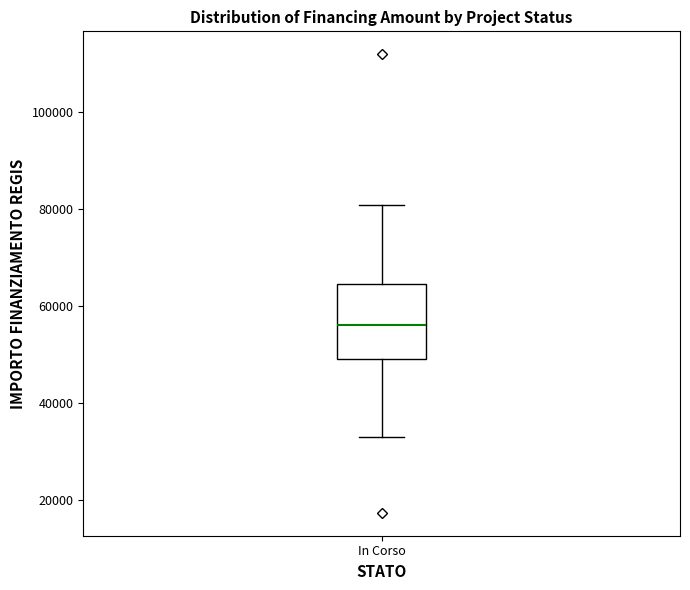

Read this box plot against the y-axis: the position of the median line, the range covered by the box, and the ends of both whiskers. The values are not printed on the chart, so give them approximately, as read against the axis.

median 56000, box 50000 to 64000, whiskers 32000 to 80000